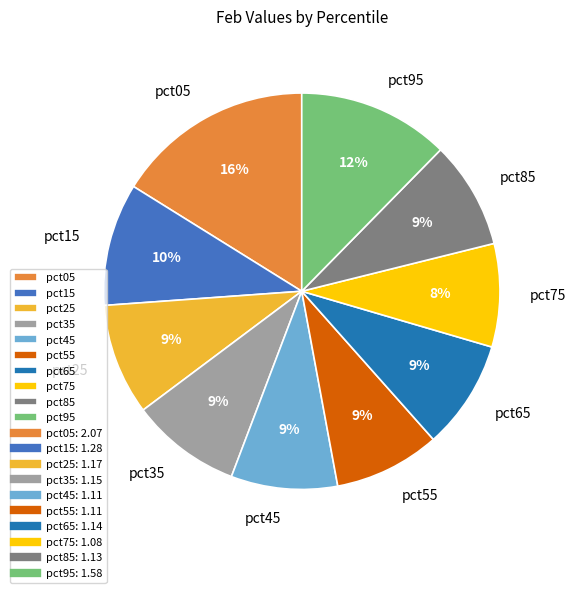

What is the largest slice in the pie chart?

pct05